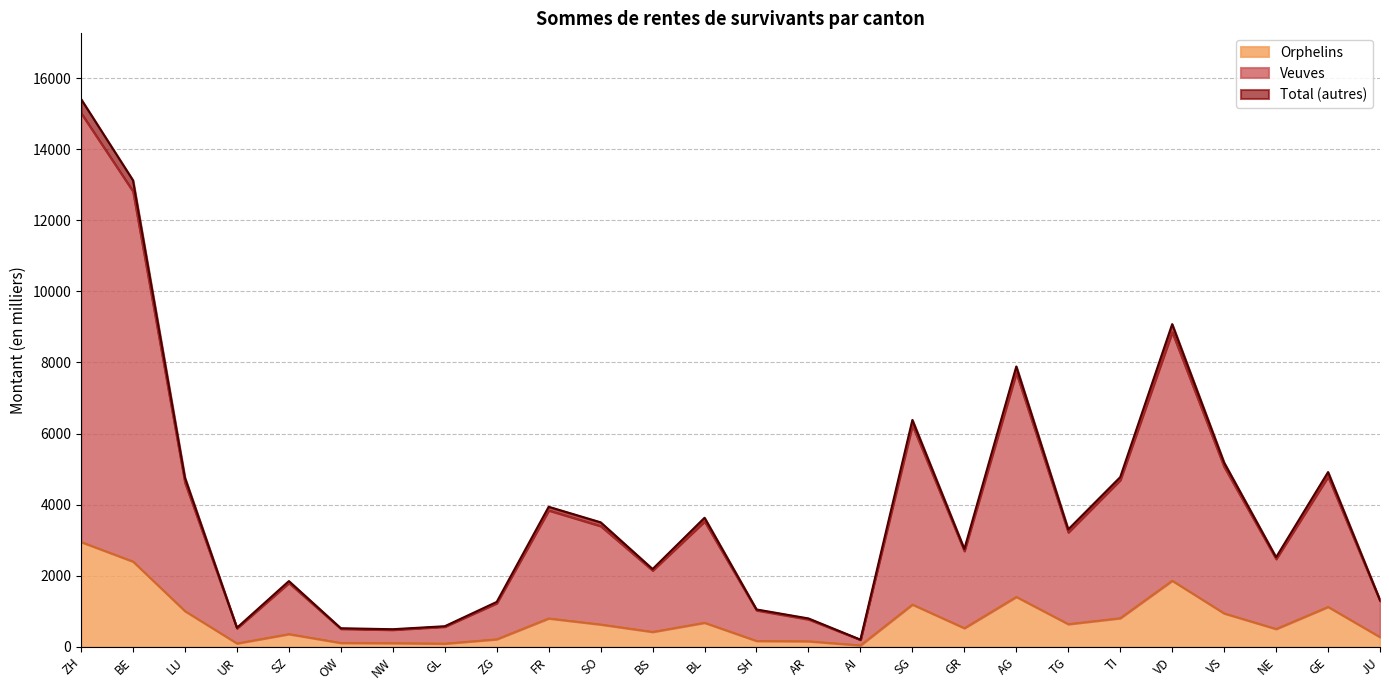

Is it true that Orphelins equals 420 at BS?

True